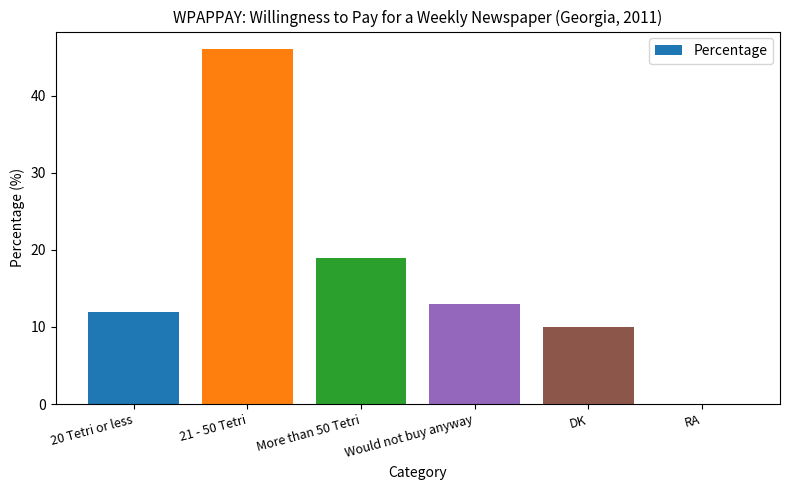

True or false: the data shows 13 at Would not buy anyway.

True